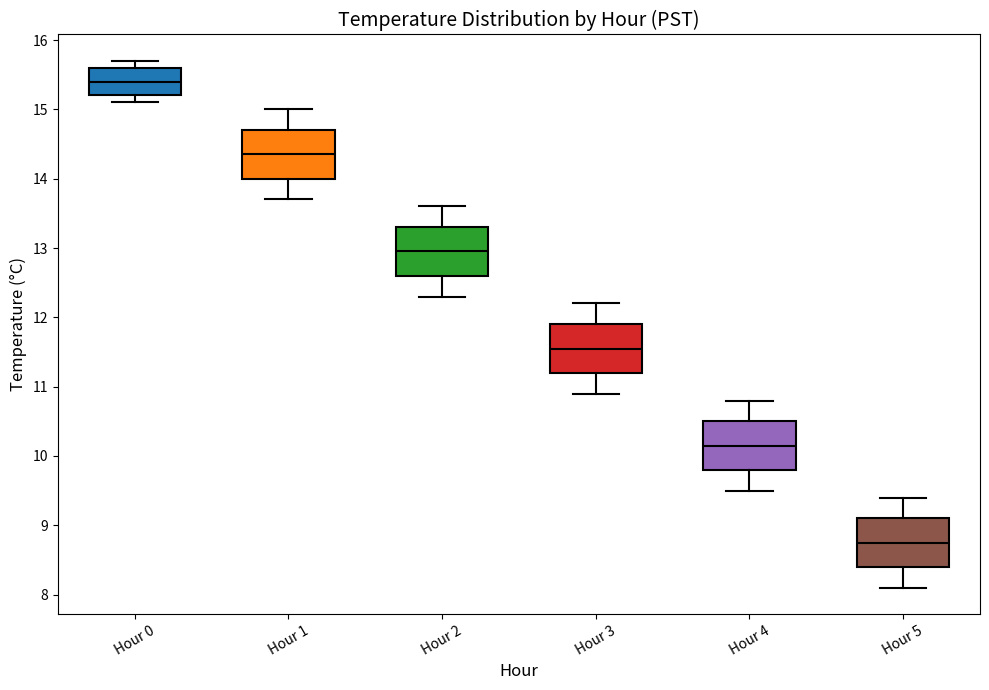

Reading left to right, read every box against the y-axis: the position of its median line, the range the box covers, and the ends of its whiskers. The values are not printed on the chart, so give them approximately, as read against the axis.

Hour 0: median 15.4, box 15.2 to 15.6, whiskers 15.1 to 15.7
Hour 1: median 14.4, box 14.0 to 14.7, whiskers 13.7 to 15.0
Hour 2: median 13.0, box 12.6 to 13.3, whiskers 12.3 to 13.6
Hour 3: median 11.6, box 11.2 to 11.9, whiskers 10.9 to 12.2
Hour 4: median 10.2, box 9.8 to 10.5, whiskers 9.5 to 10.8
Hour 5: median 8.8, box 8.4 to 9.1, whiskers 8.1 to 9.4